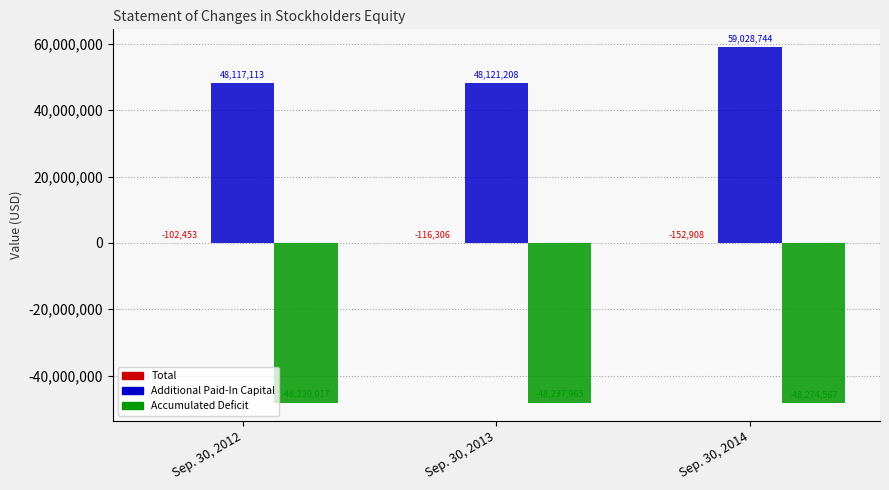

Which series changed the most between Sep. 30, 2012 and Sep. 30, 2013?

Accumulated Deficit